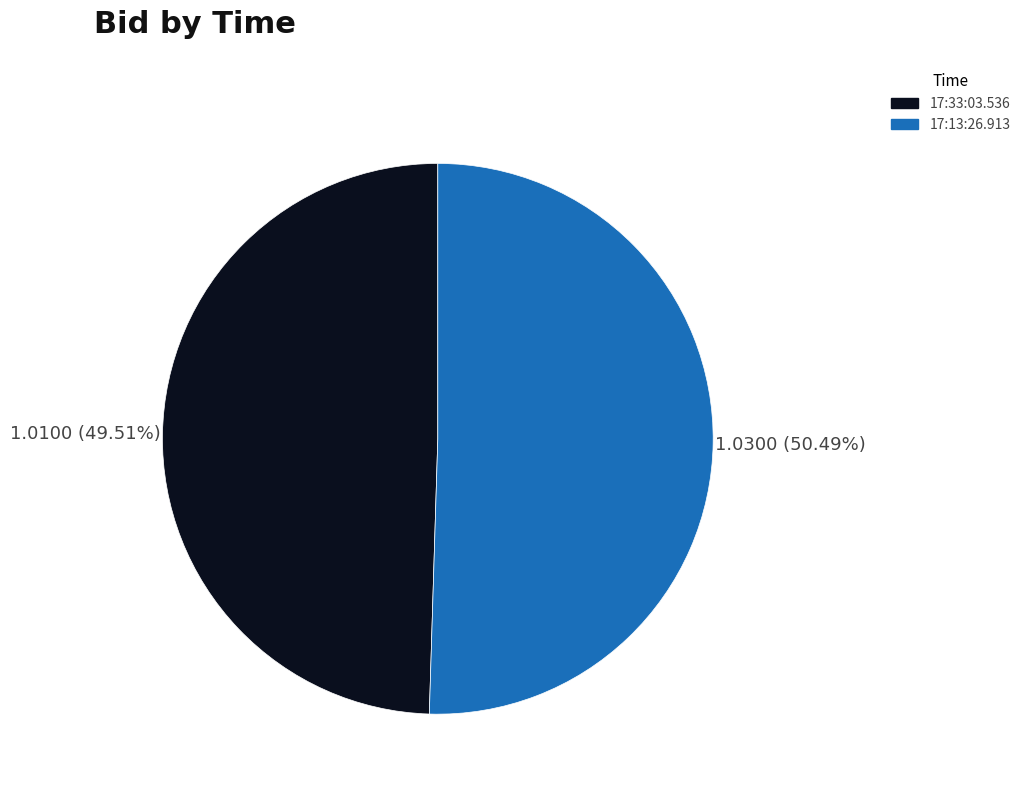

Rank the categories by value from highest to lowest.

17:13:26.913, 17:33:03.536